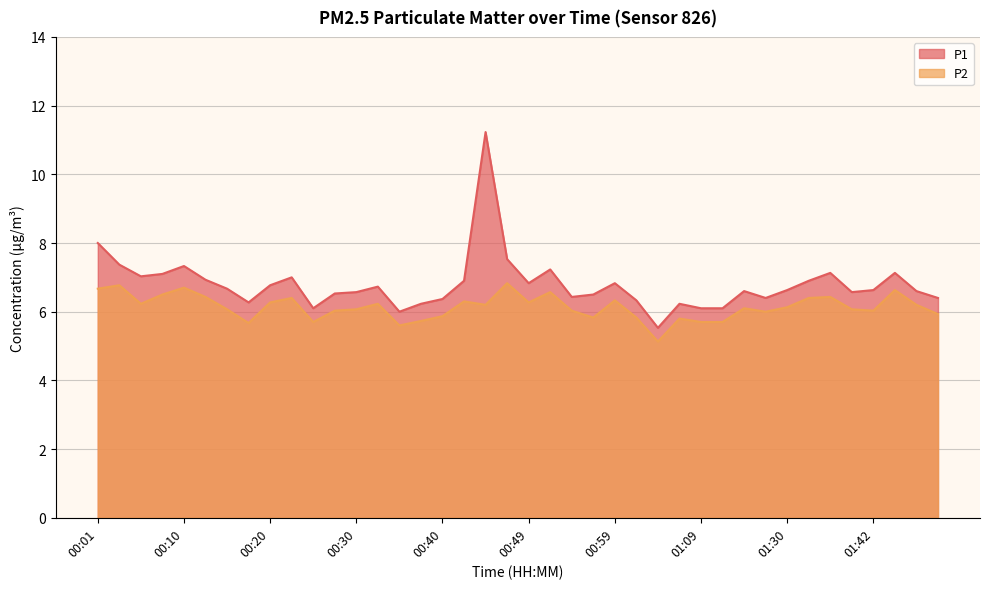

The value of P1 at 00:10 is 10.8. True or false?

False